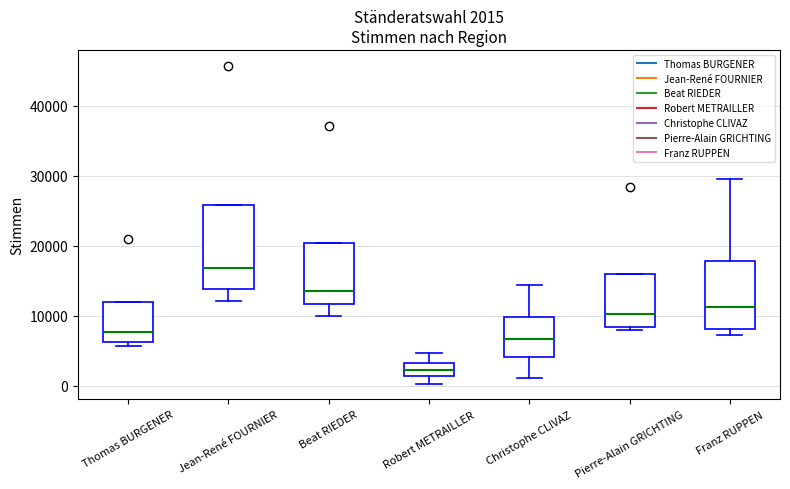

Comparing the boxes themselves (not the whiskers), which one is the tallest?

Jean-René FOURNIER